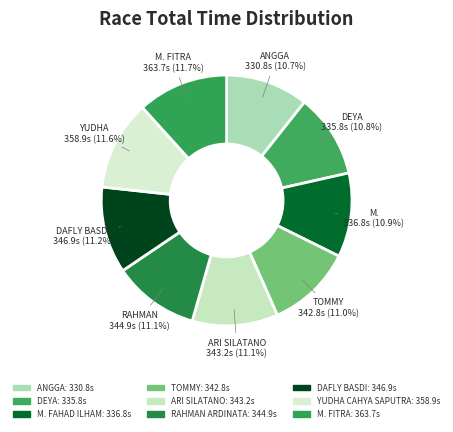

Which category has the biggest portion of the pie?

M. FITRA